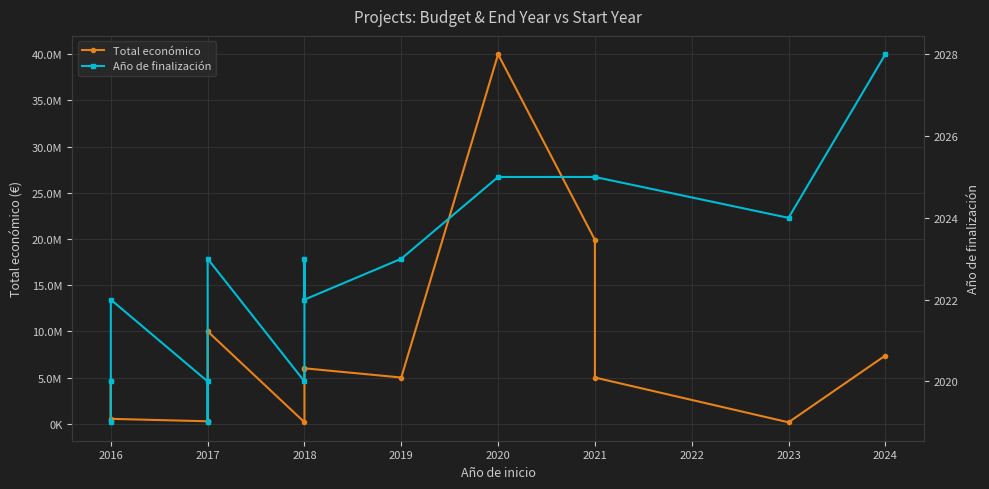

What is the label of the 10th point from the right?

2020